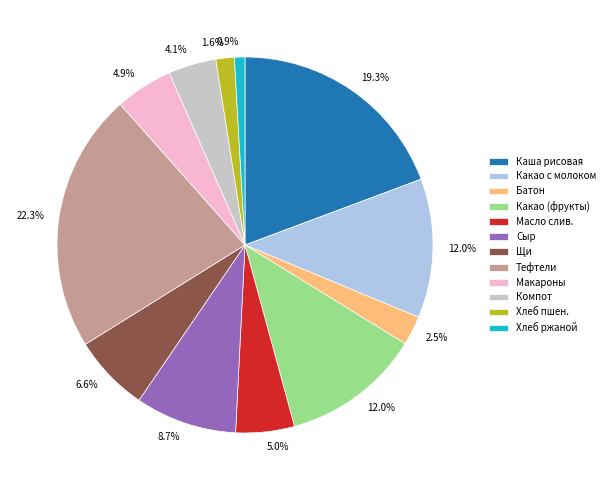

Combined, do Компот and Масло слив. account for over 50%?

No